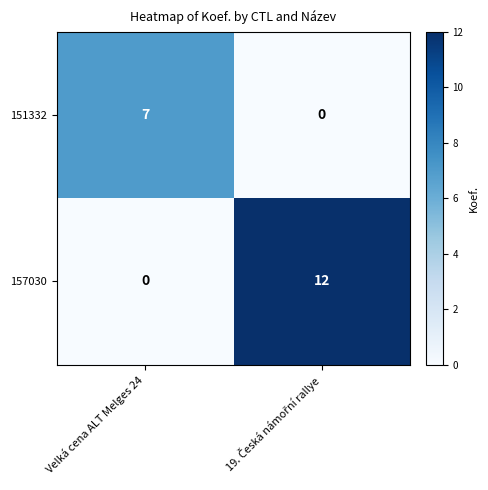

Which series has the largest total across all categories?

157030